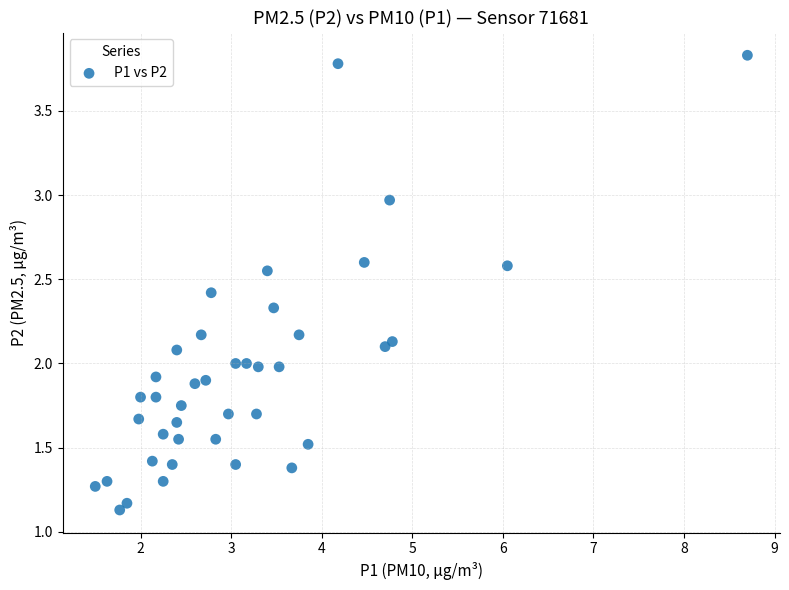

What is the range of X values (max minus min)?

7.2